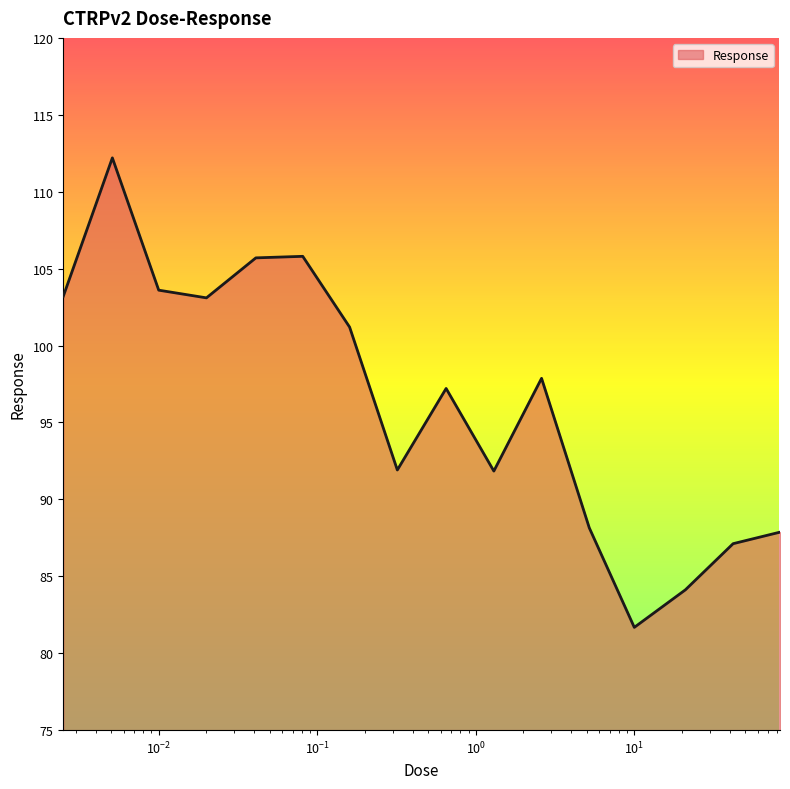

What is the minimum value shown in the chart?

81.7